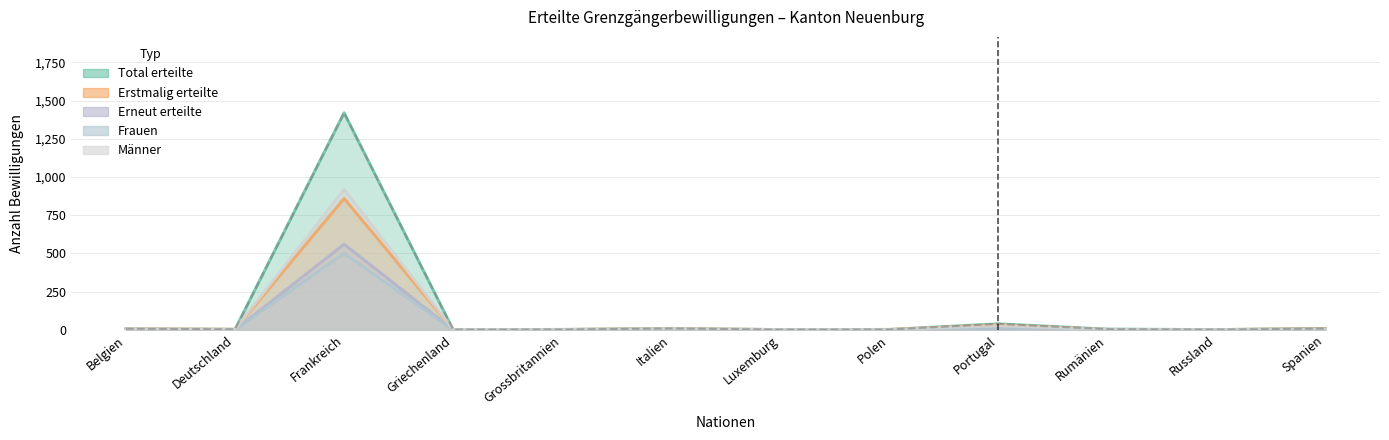

What is the average value of the Frauen series?

44